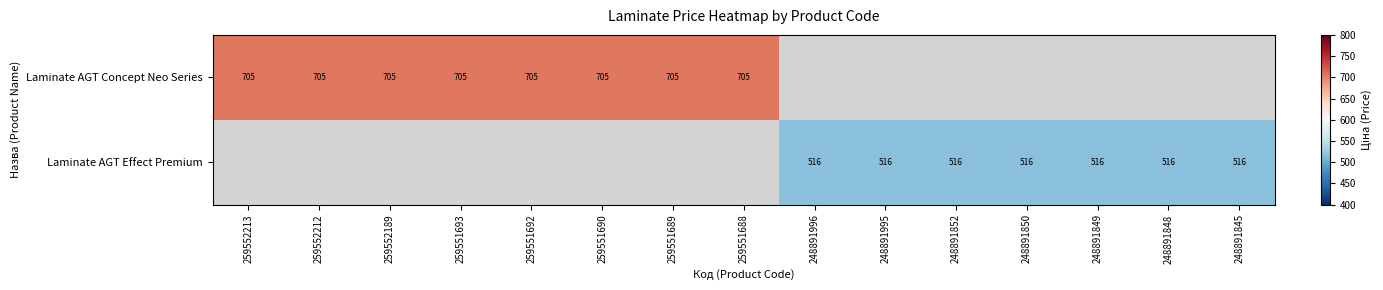

Is the value of Laminate AGT Concept Neo Series at 259551689 greater than the value of Laminate AGT Effect Premium at 248891995?

Yes